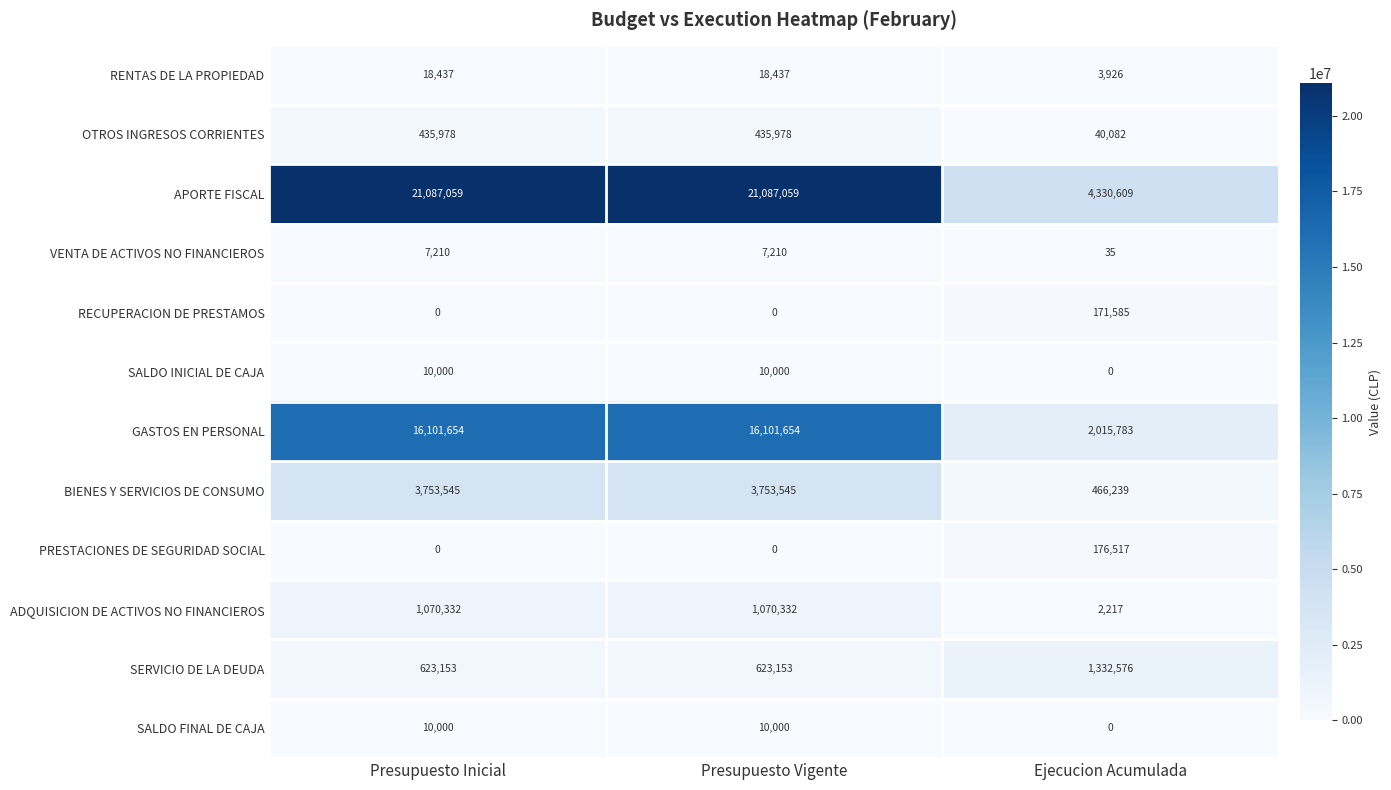

Which series has the largest total across all categories?

APORTE FISCAL